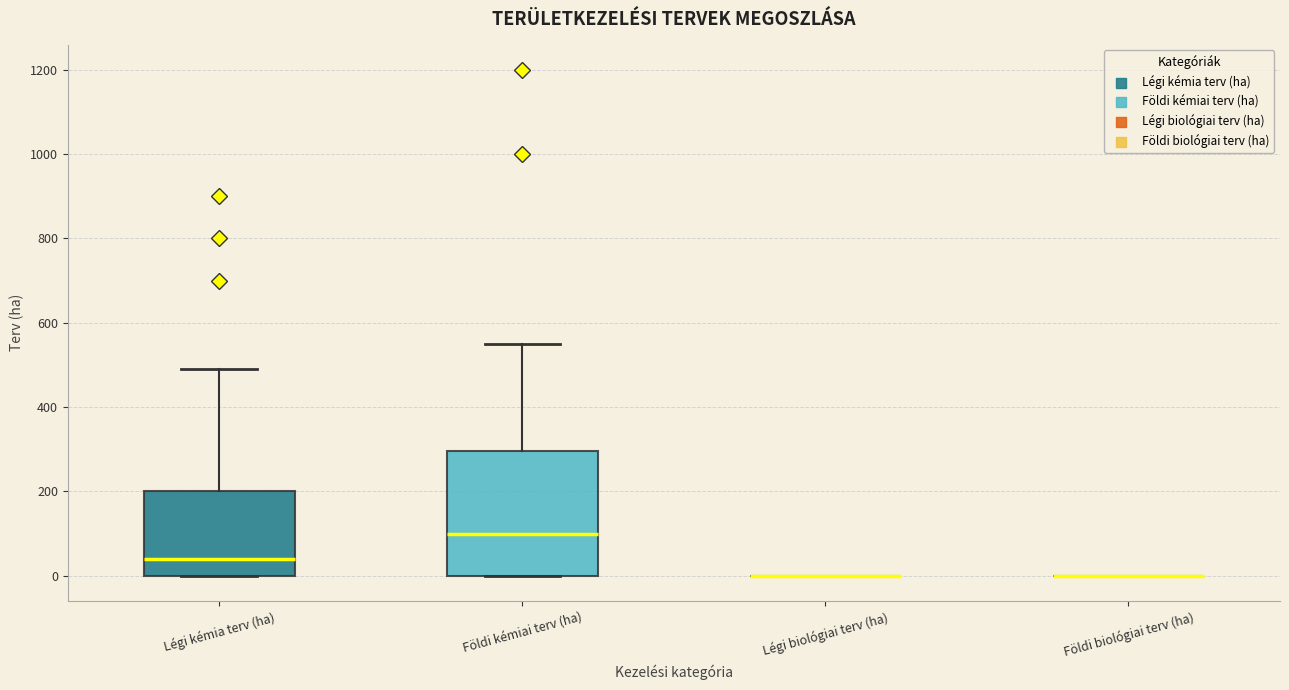

Reading left to right, read every box against the y-axis: the position of its median line, the range the box covers, and the ends of its whiskers. The values are not printed on the chart, so give them approximately, as read against the axis.

Légi kémia terv (ha): median 40, box 0 to 200, whiskers 0 to 500
Földi kémiai terv (ha): median 100, box 0 to 300, whiskers 0 to 560
Légi biológiai terv (ha): box collapsed to a line at 0, whiskers 0 to 0
Földi biológiai terv (ha): box collapsed to a line at 0, whiskers 0 to 0